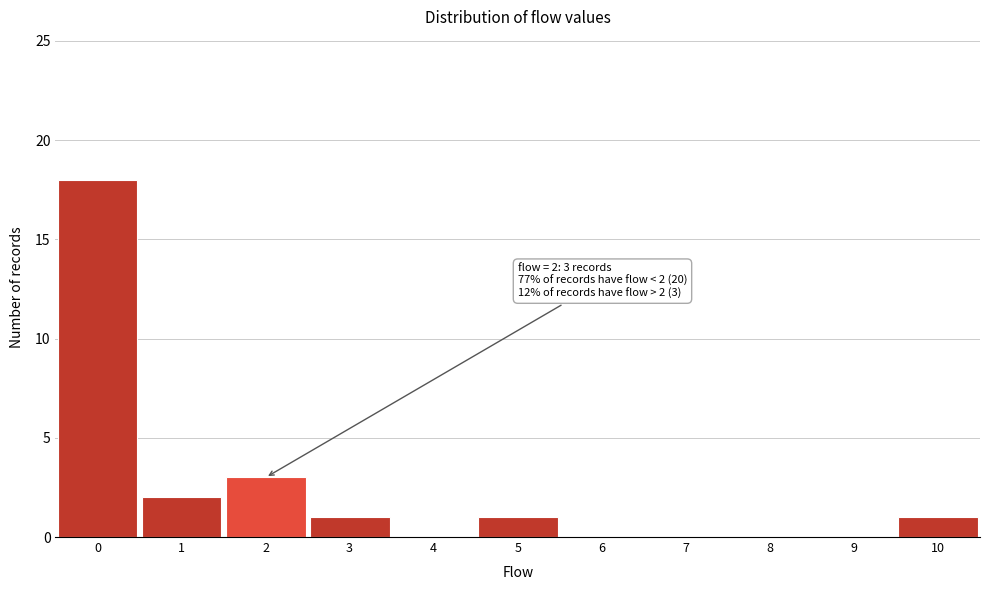

Which range on the x-axis has the tallest bar?

-0.5 to 0.5